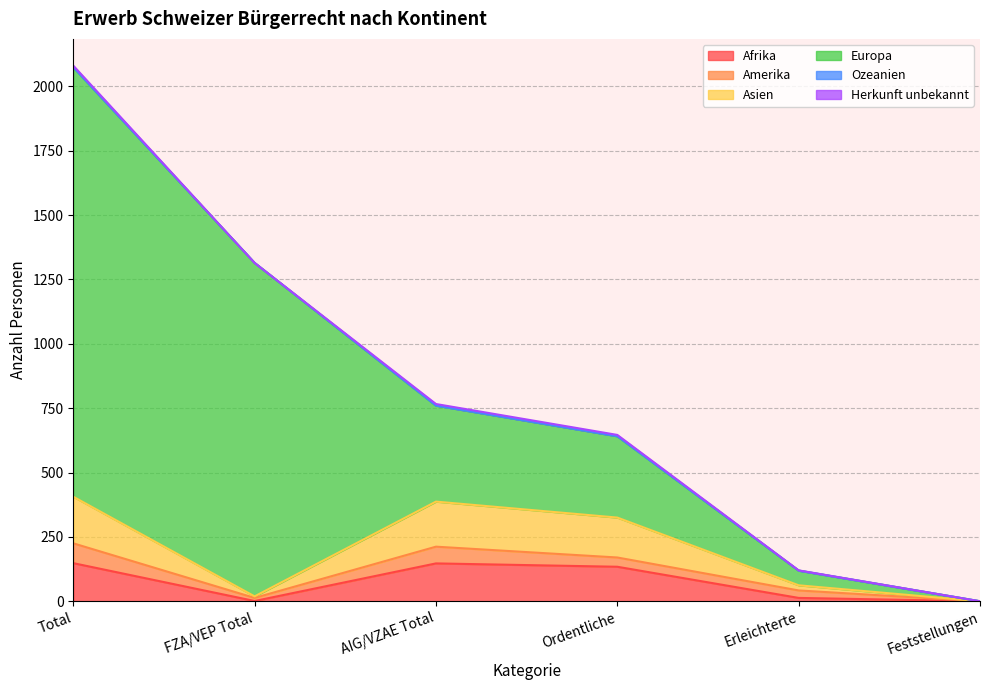

Does the chart have visible grid lines?

Yes